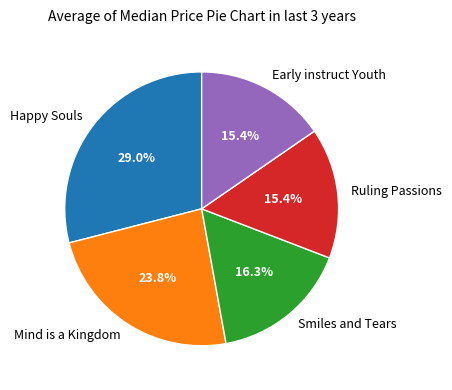

Does Mind is a Kingdom represent more than half of the total?

No